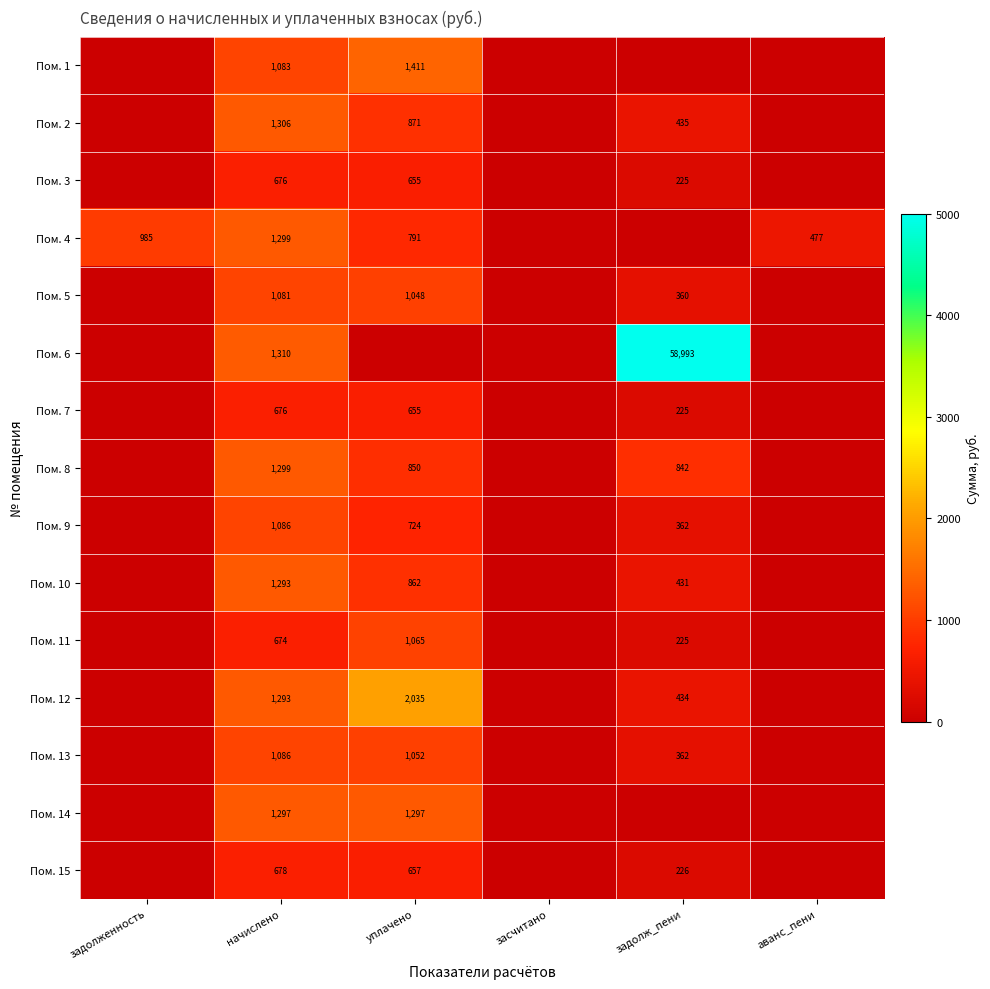

What is the sum of the Пом. 12 values at начислено and задолж_пени?

1727